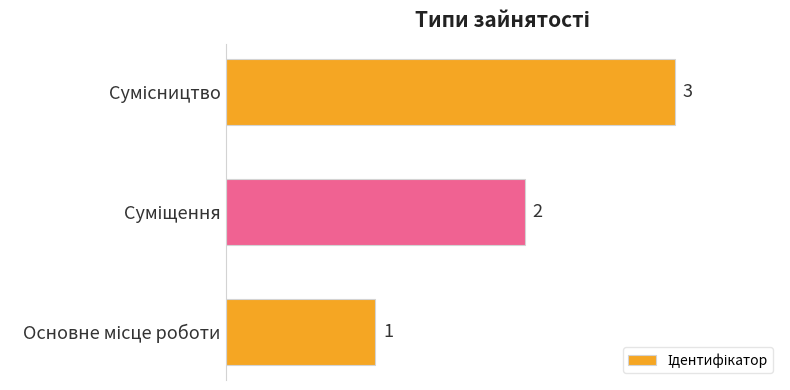

Count the values in the range 1 to 3.

3